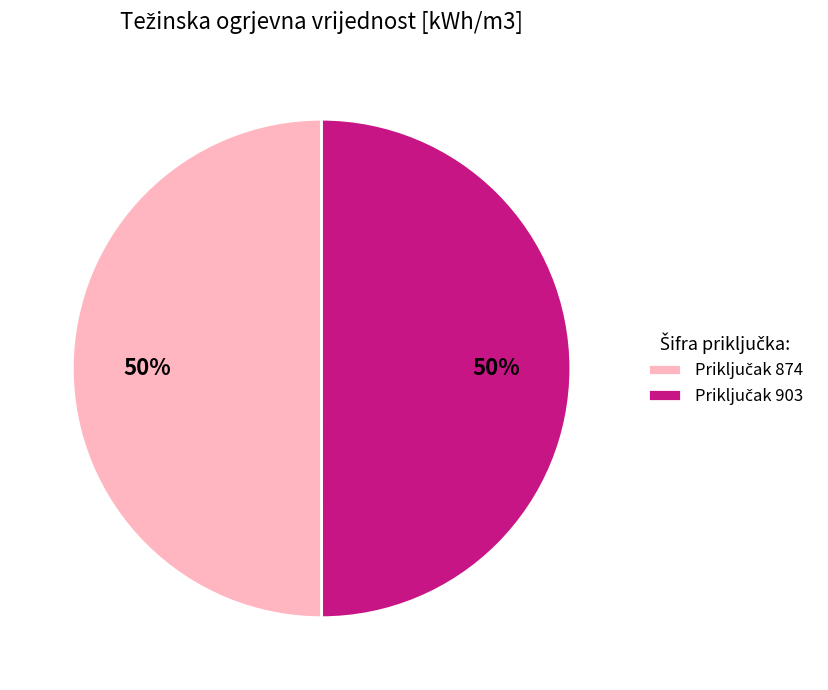

To the nearest percent, what is the average slice percentage?

50%